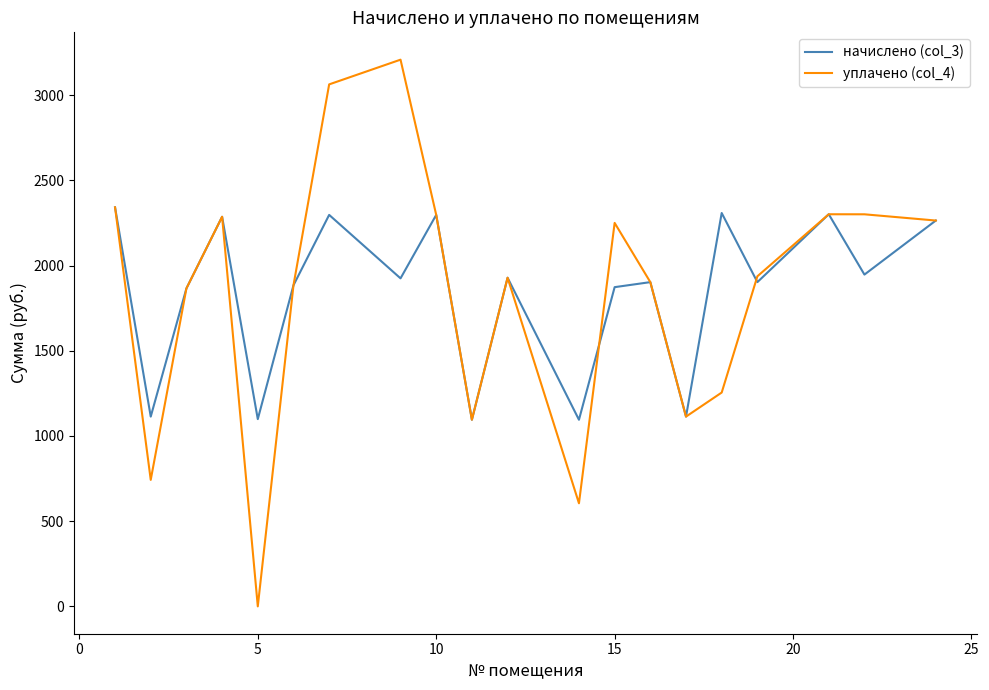

What is the maximum value shown in the chart?

3207.7